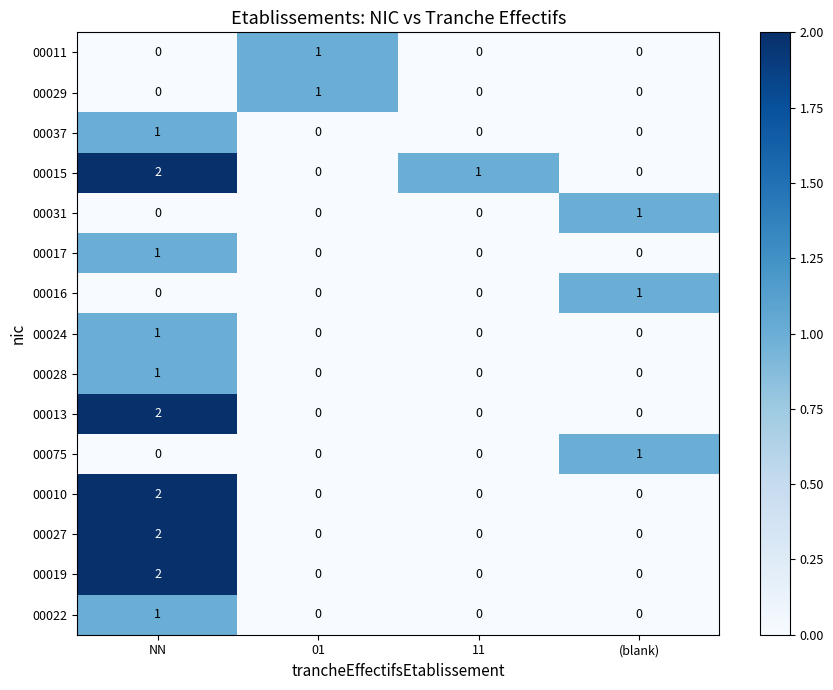

Count the 00015 values in the range 0 to 2.

4